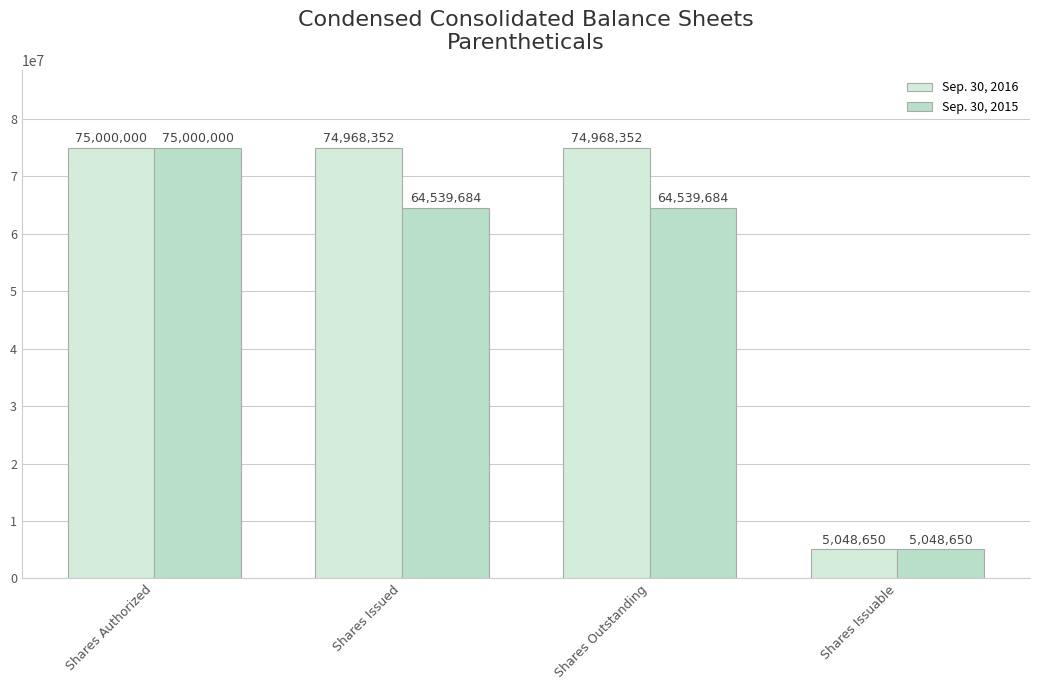

What is the difference between the second highest and minimum values in the Sep. 30, 2016 series?

69919702